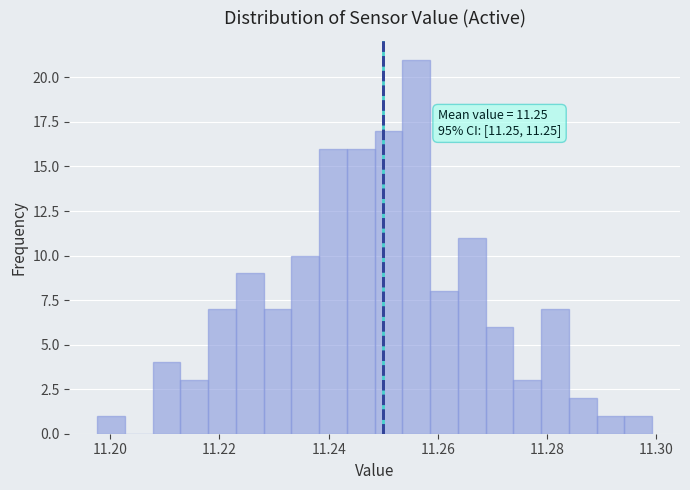

Around what value on the x-axis is the tallest bar? Give the approximate position of its centre, as read against the axis.

11.256